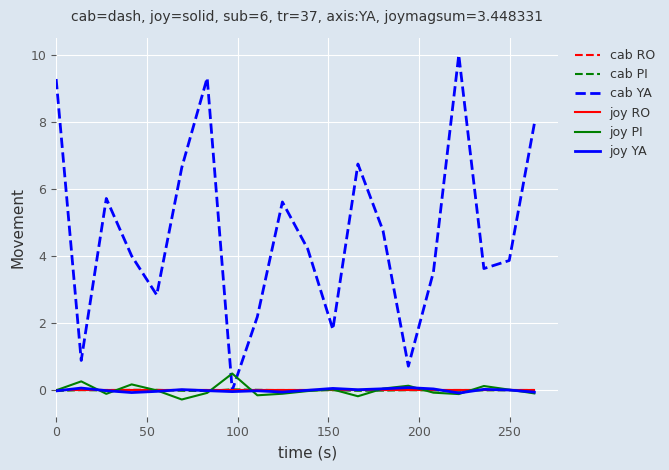

Does the chart display data point markers on the line(s)?

No